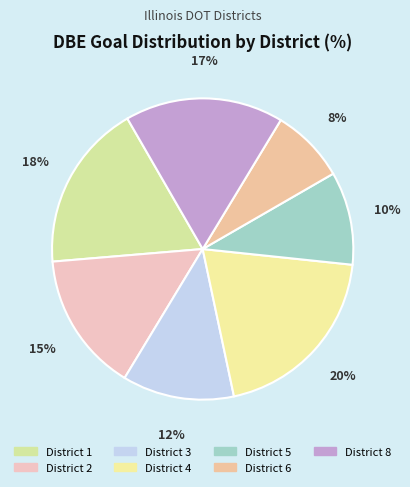

What percentage is the District 2 slice, to the nearest percent?

15%